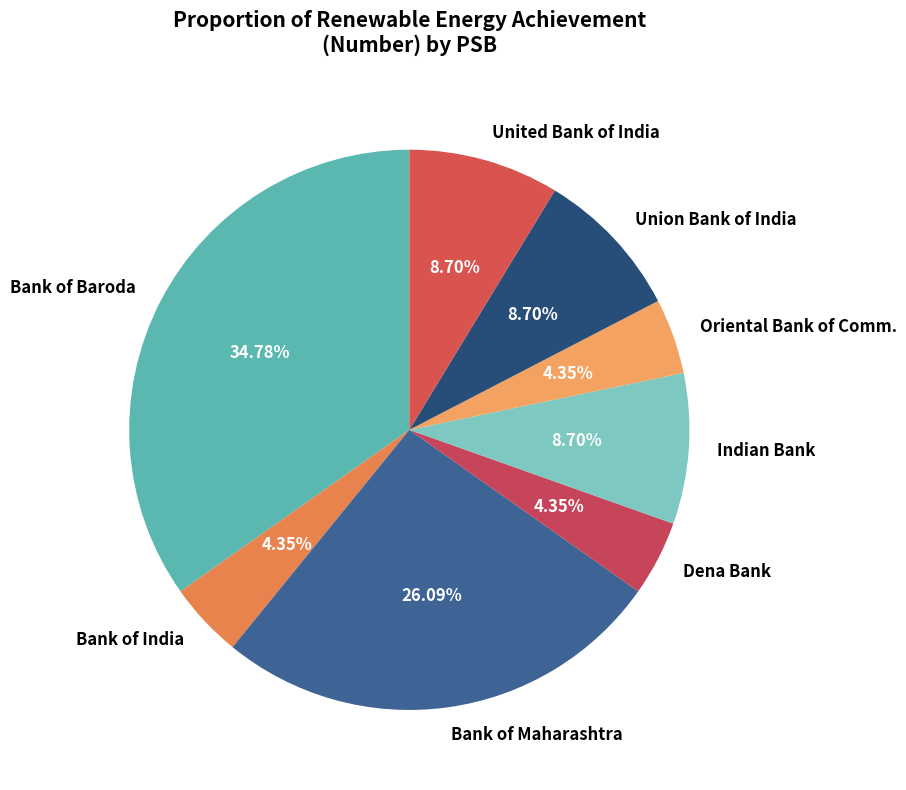

Is it true that Oriental Bank of Comm. is 4% of the pie?

True